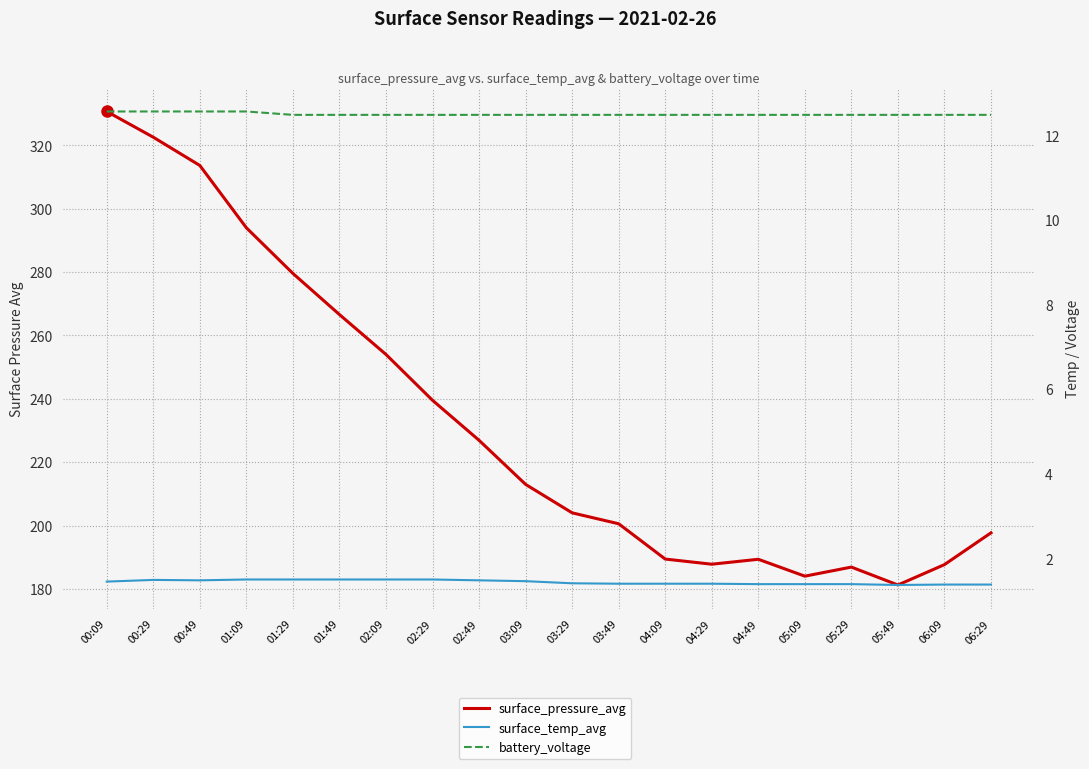

Is it true that surface_pressure_avg equals 96.7 at 05:09?

False